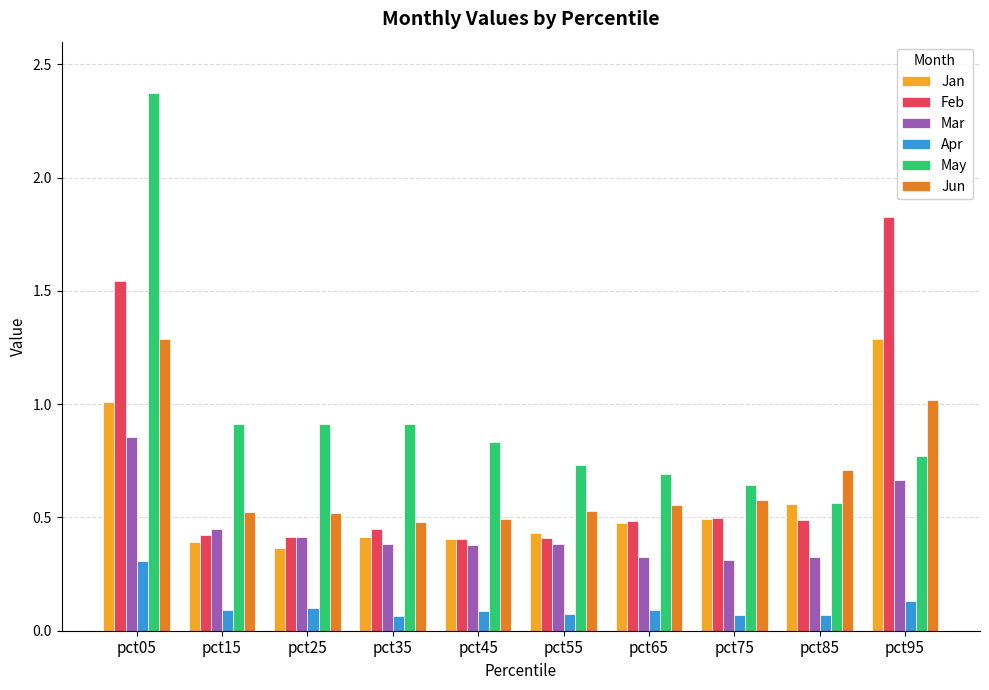

At which label does Apr reach its peak?

pct05